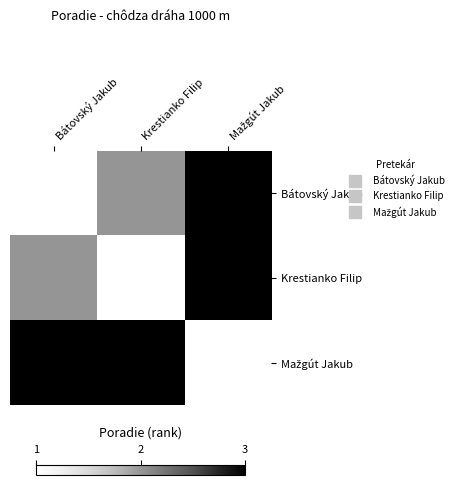

Count the number of data series in this chart.

3